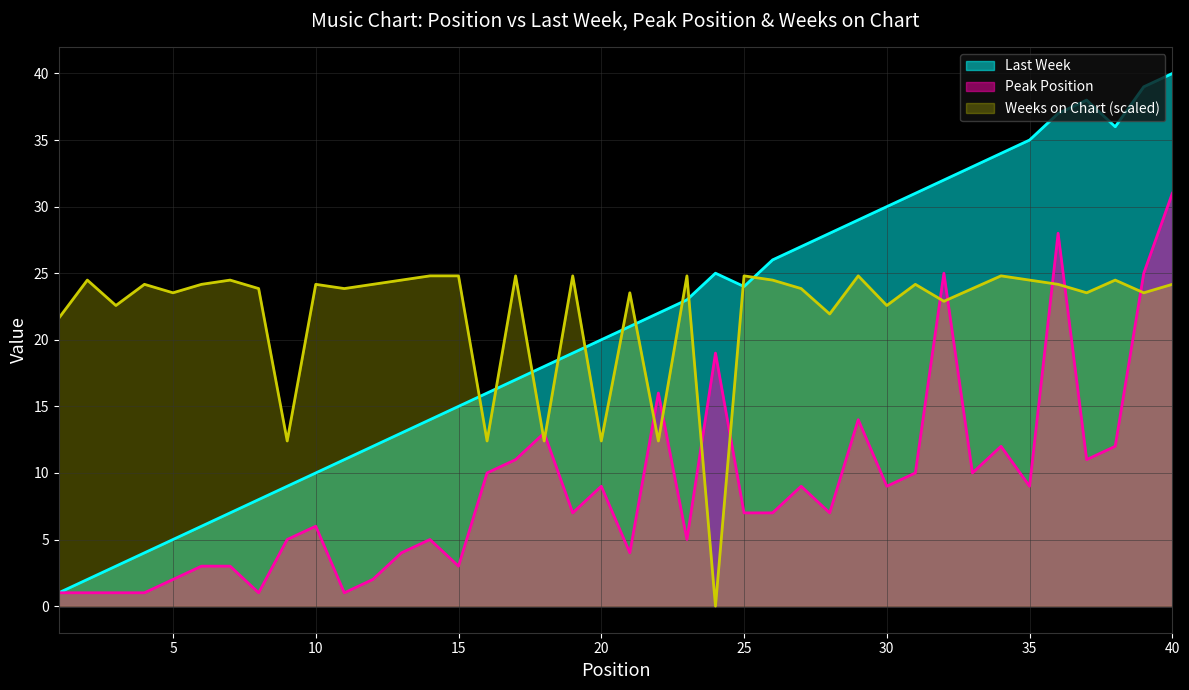

Where is Last Week nearest to the value 20?

20